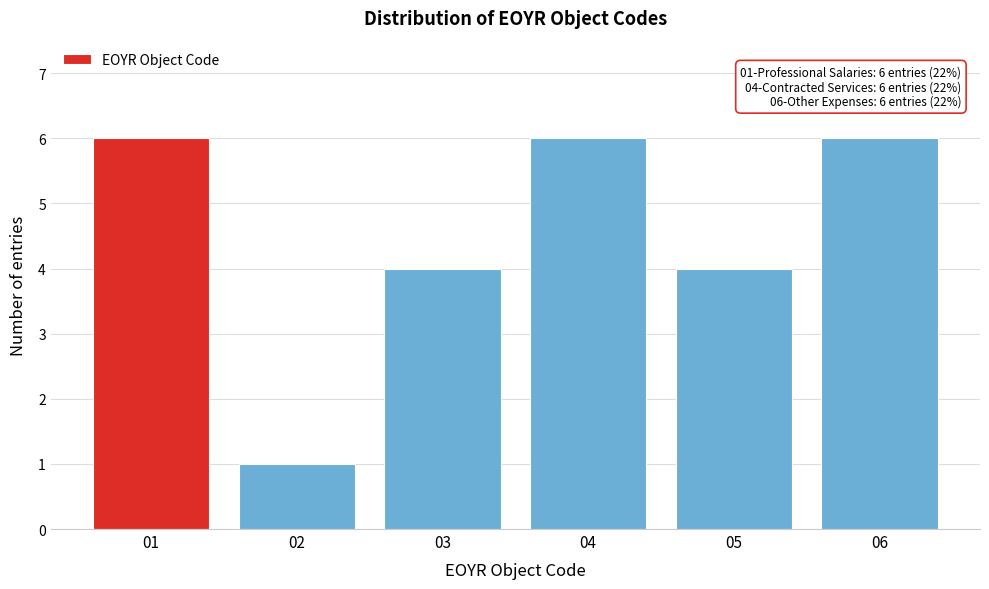

Reading left to right, what are all the values shown in this chart?

01=6	02=1	03=4	04=6	05=4	06=6